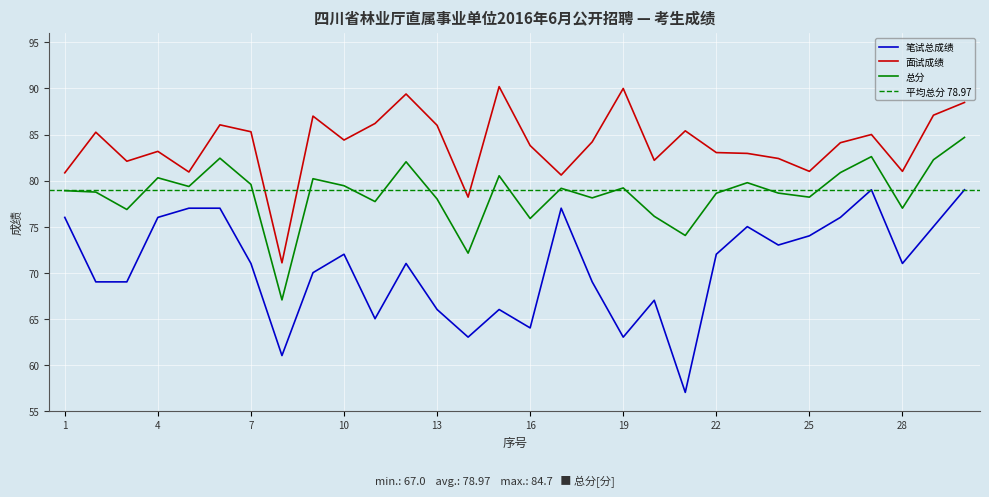

Which category has the lowest value across all series?

21